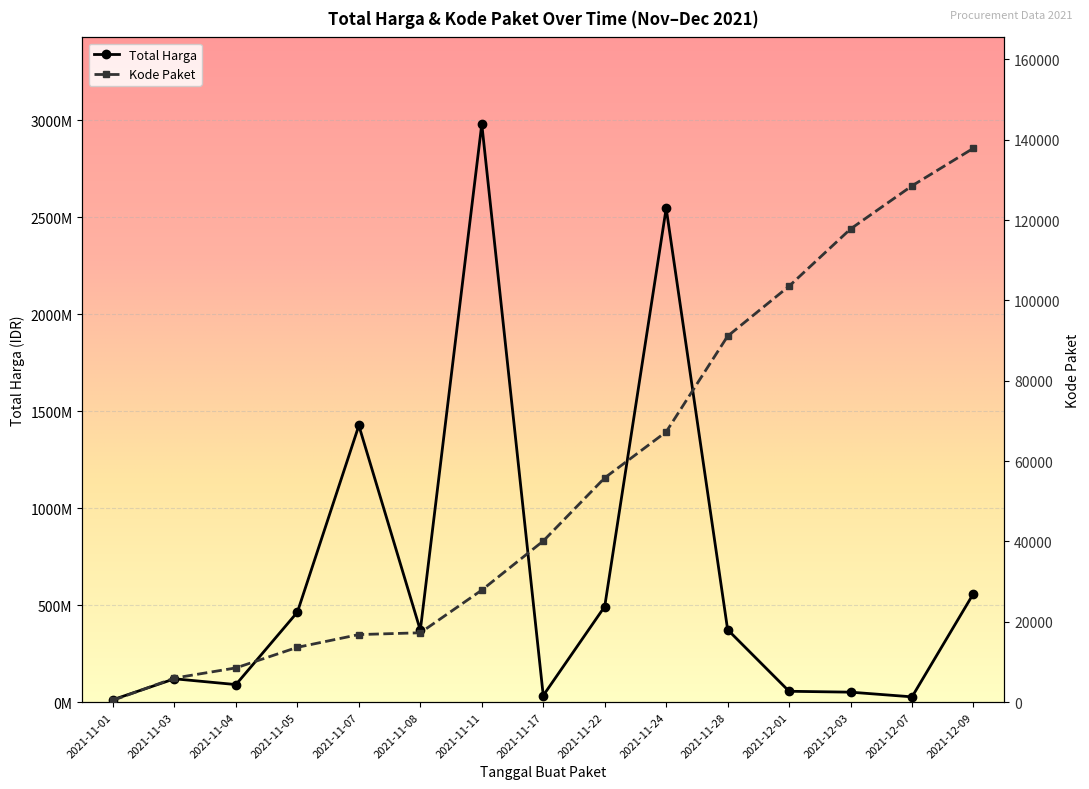

Rank the series at 2021-11-22 from highest to lowest value.

Total Harga, Kode Paket